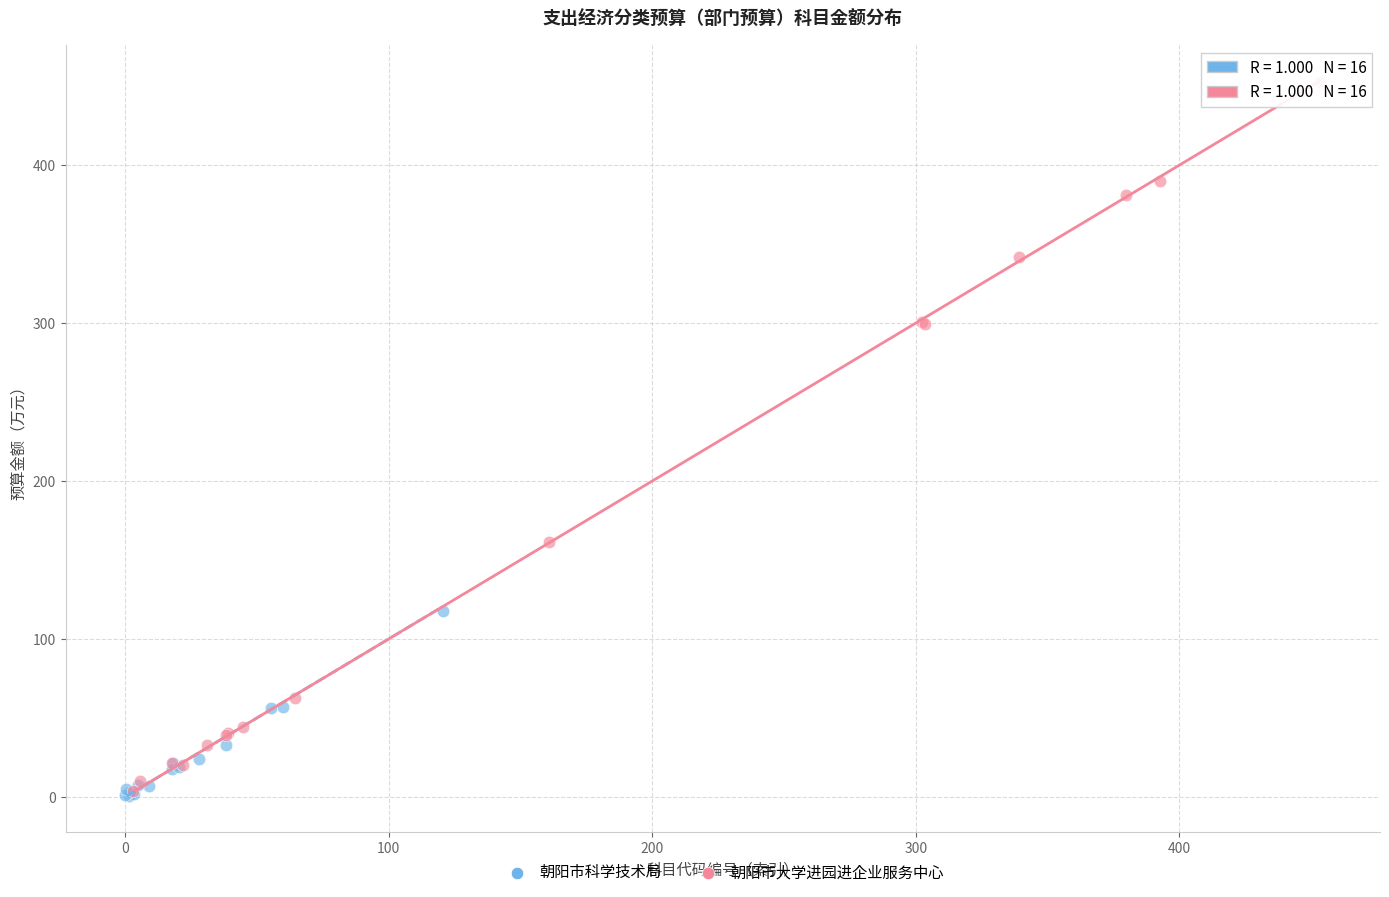

Which series has the largest Y range (max minus min)?

朝阳市大学进园进企业服务中心